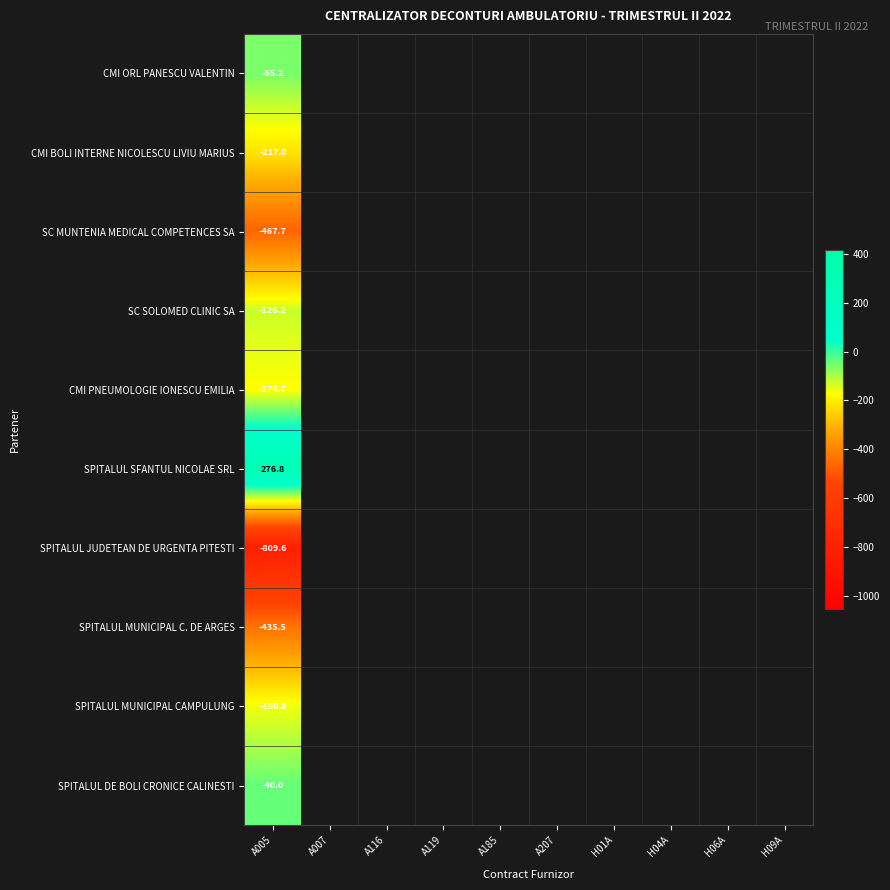

The value at values is -55.2. True or false?

True